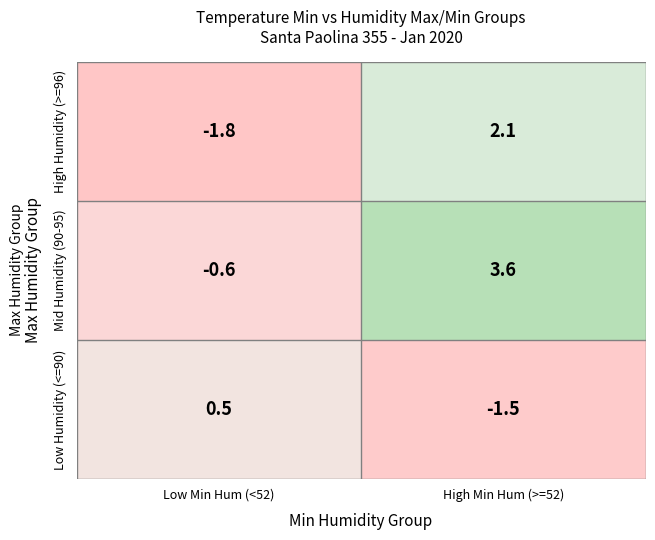

The High Humidity (>=96) series shows 2.1 at High Min Hum (>=52). True or false?

True